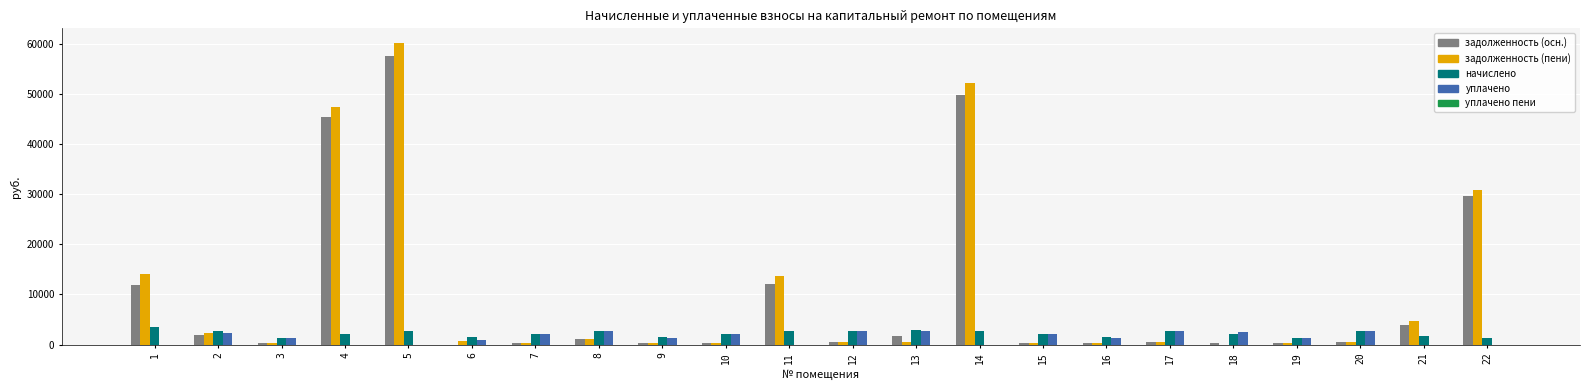

What is the maximum value shown in the chart?

60066.6